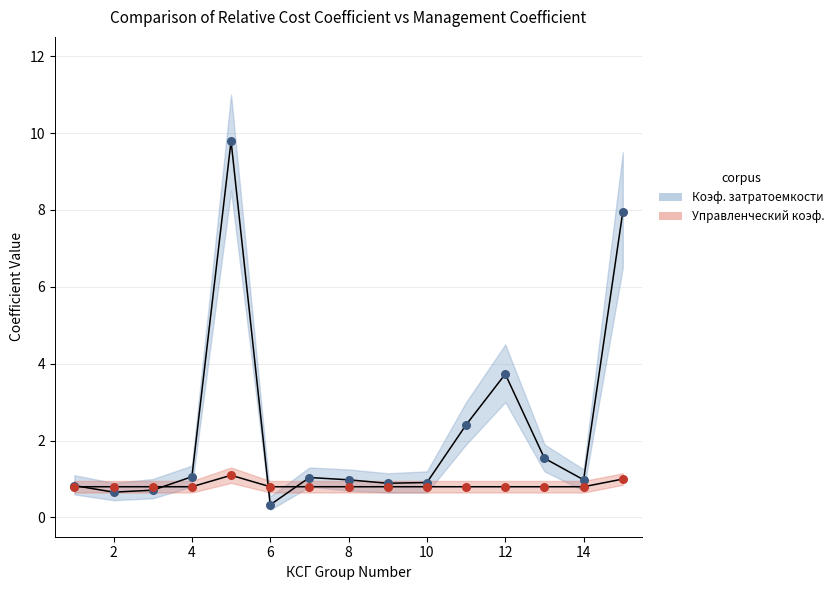

At how many categories does at least one series exceed 6?

2